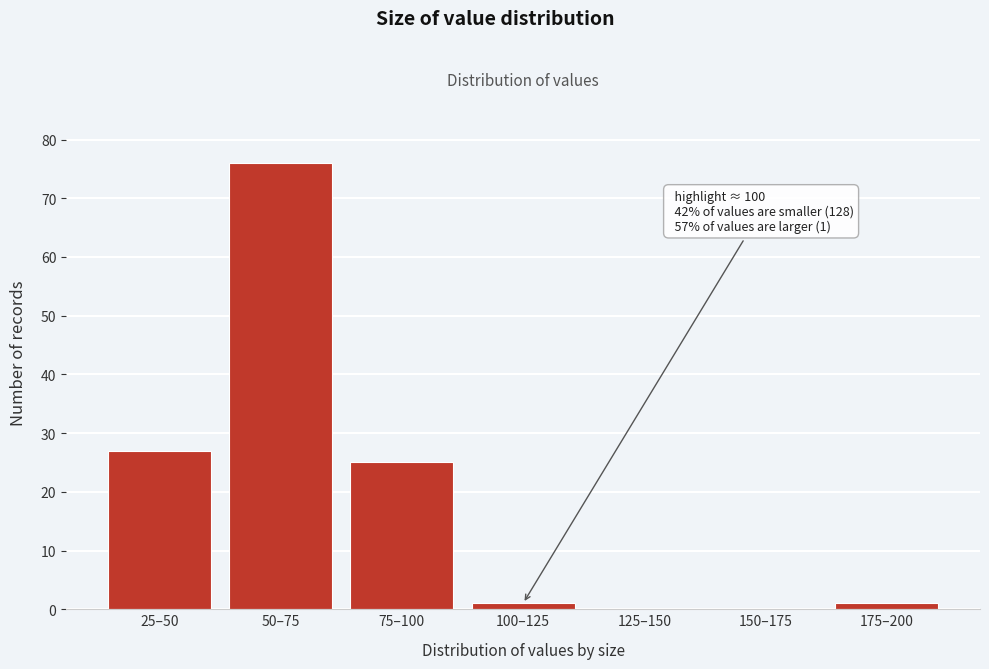

Reading left to right, list all the values displayed in this chart.

25–50=27	50–75=76	75–100=25	100–125=1	125–150=0	150–175=0	175–200=1